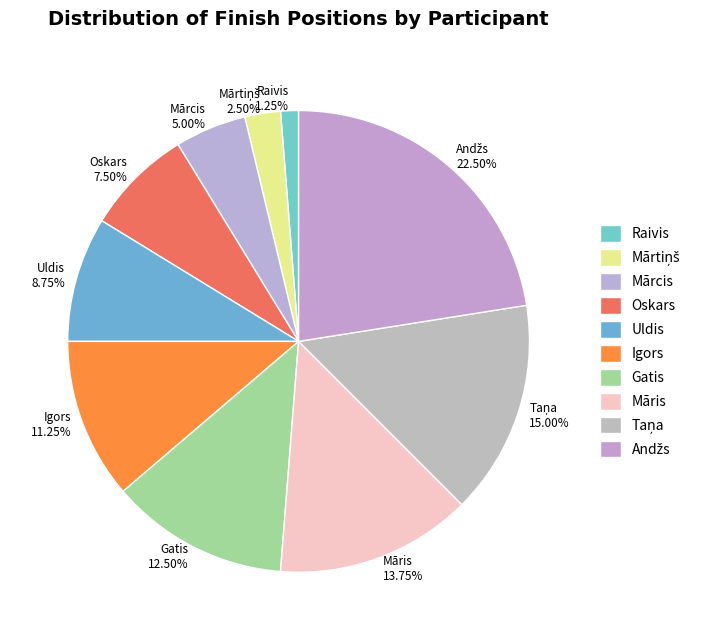

Is there any slice that represents more than half of the pie?

No